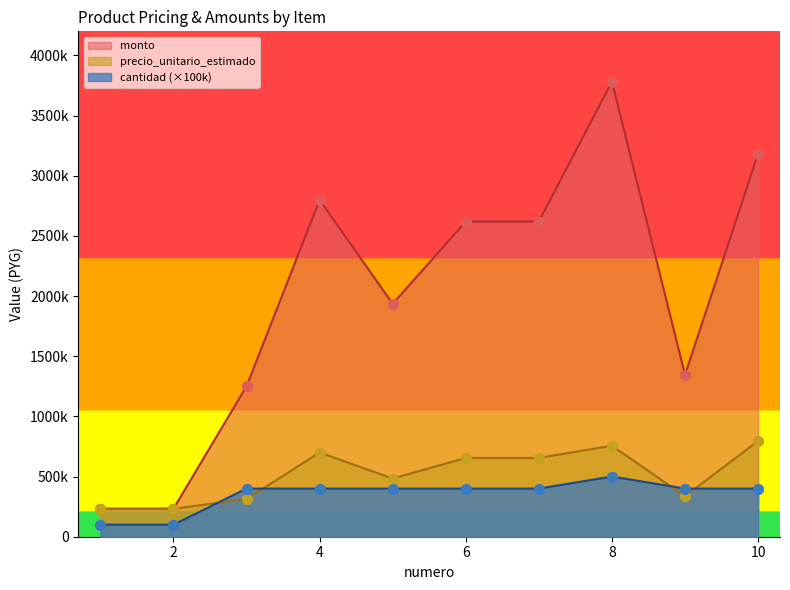

What is the total value across all series at 1?

565600